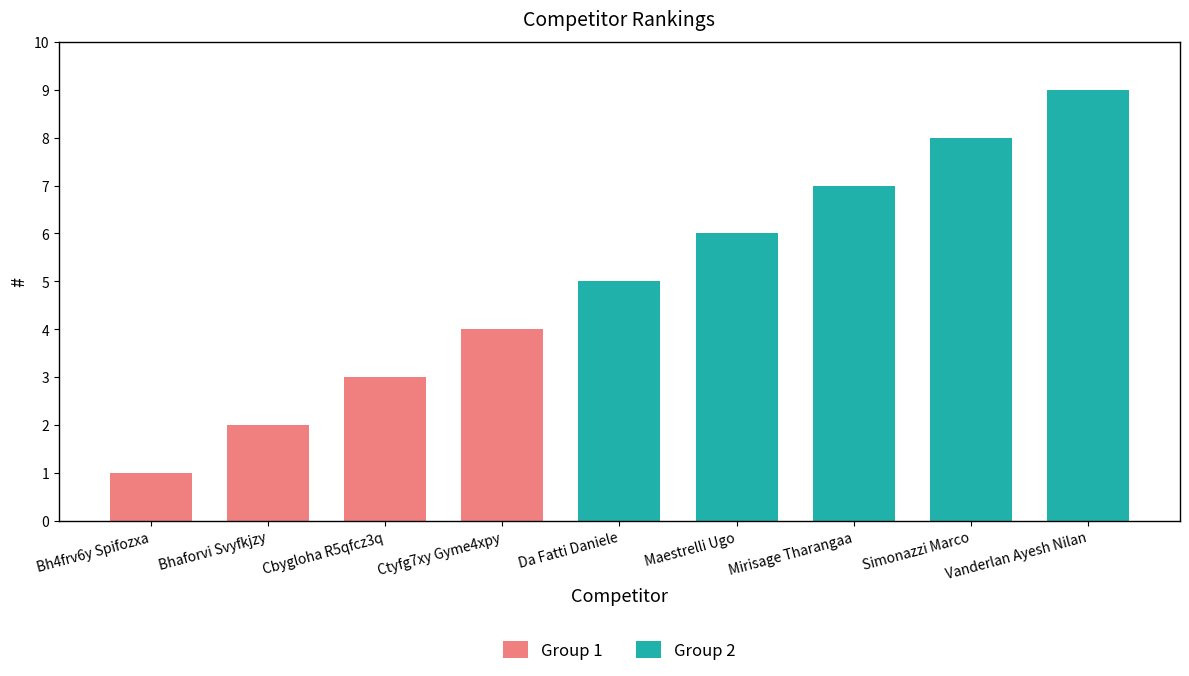

Which label corresponds to the smallest value in the chart?

Bh4frv6y Spifozxa